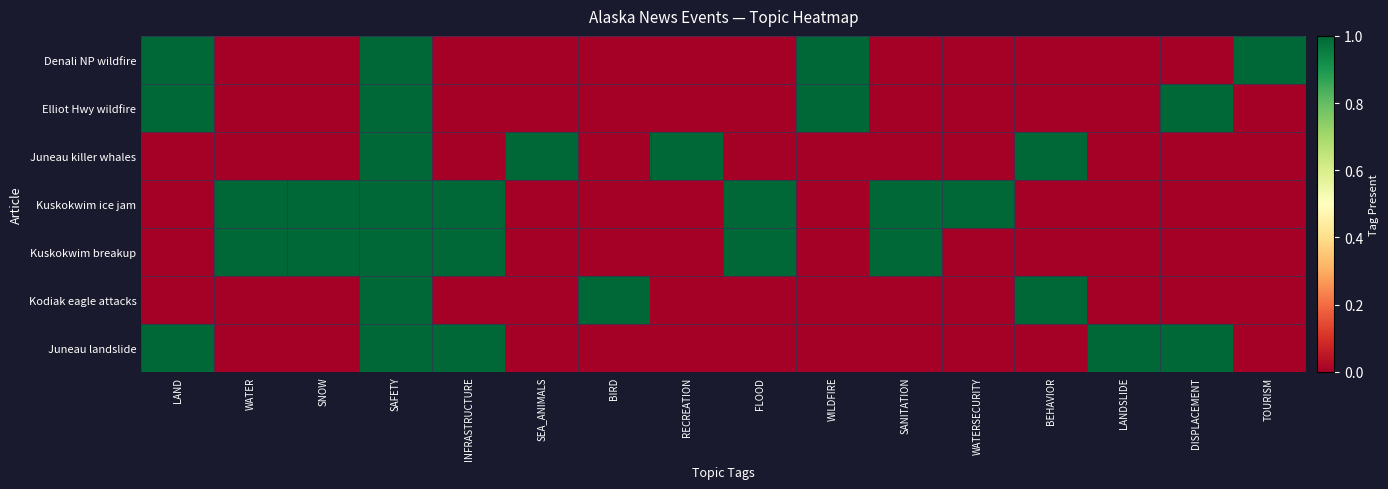

What is the spread (max minus min) of values at WATERSECURITY?

1